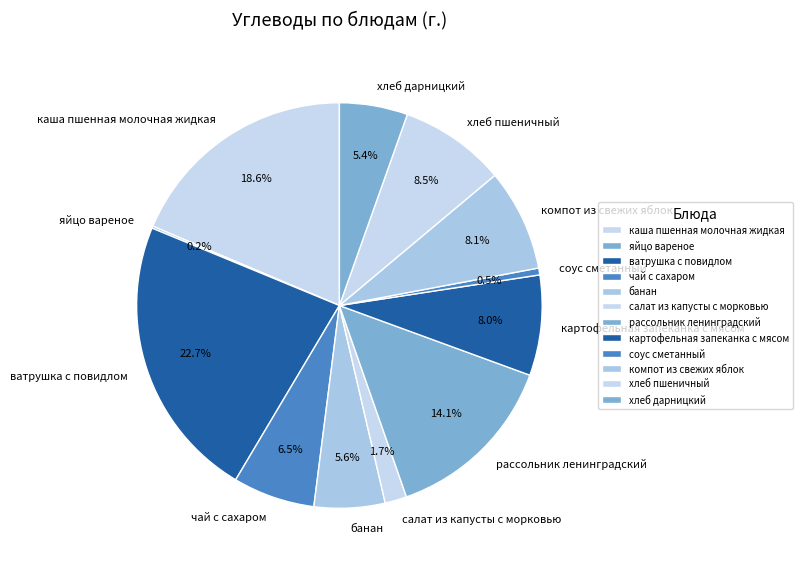

Is it true that компот из свежих яблок is 8% of the pie?

True